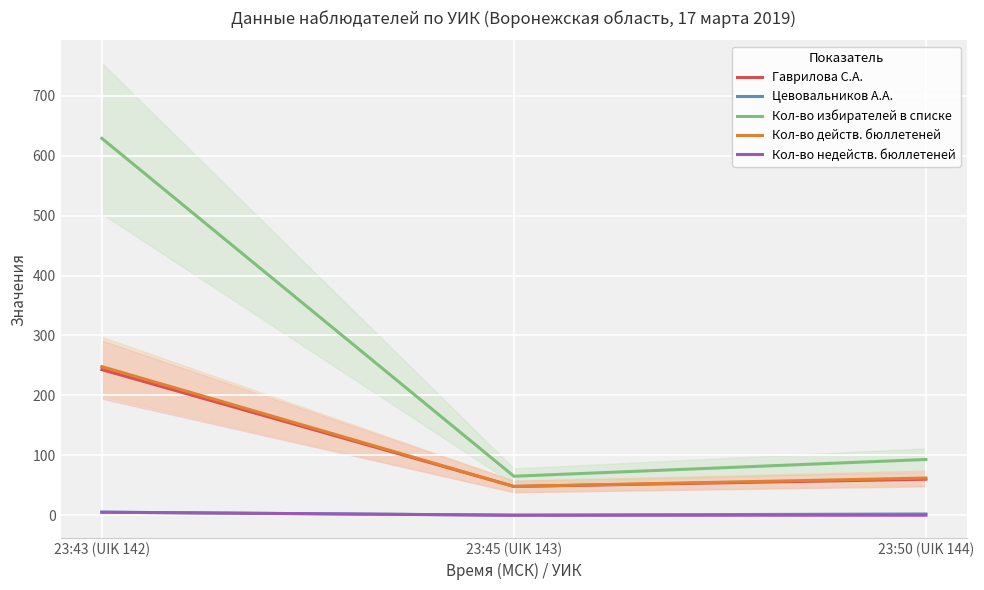

Reading right to left, extract all data points from this chart.

Гаврилова С.А.: 23:50 (UIK 144)=60	23:45 (UIK 143)=48	23:43 (UIK 142)=243
Цевовальников А.А.: 23:50 (UIK 144)=2	23:45 (UIK 143)=0	23:43 (UIK 142)=5
Кол-во избирателей в списке: 23:50 (UIK 144)=93	23:45 (UIK 143)=65	23:43 (UIK 142)=629
Кол-во действ. бюллетеней: 23:50 (UIK 144)=62	23:45 (UIK 143)=48	23:43 (UIK 142)=248
Кол-во недейств. бюллетеней: 23:50 (UIK 144)=0	23:45 (UIK 143)=0	23:43 (UIK 142)=5